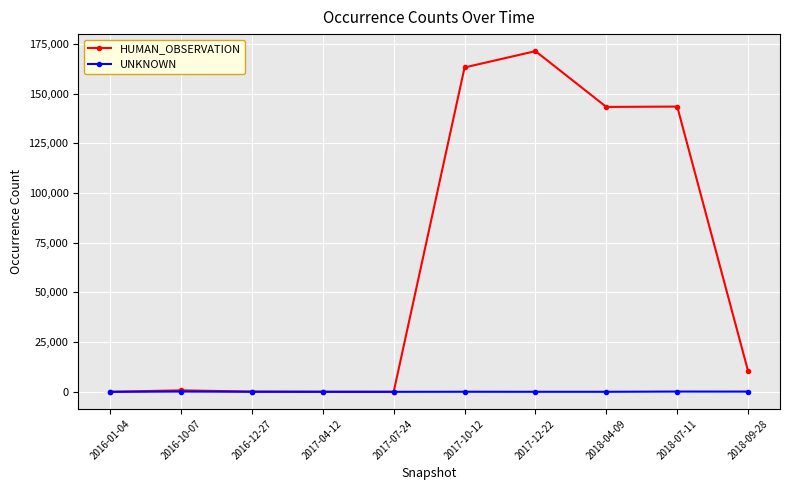

At which category does the chart reach its peak across all series?

2017-12-22